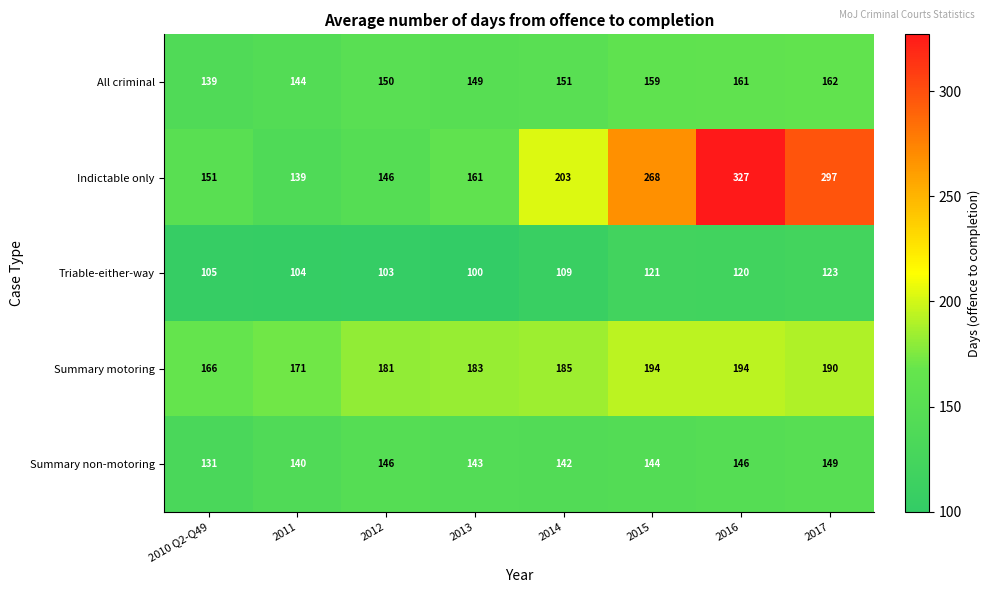

Between 2012 and 2014, which series saw the biggest shift?

Indictable only